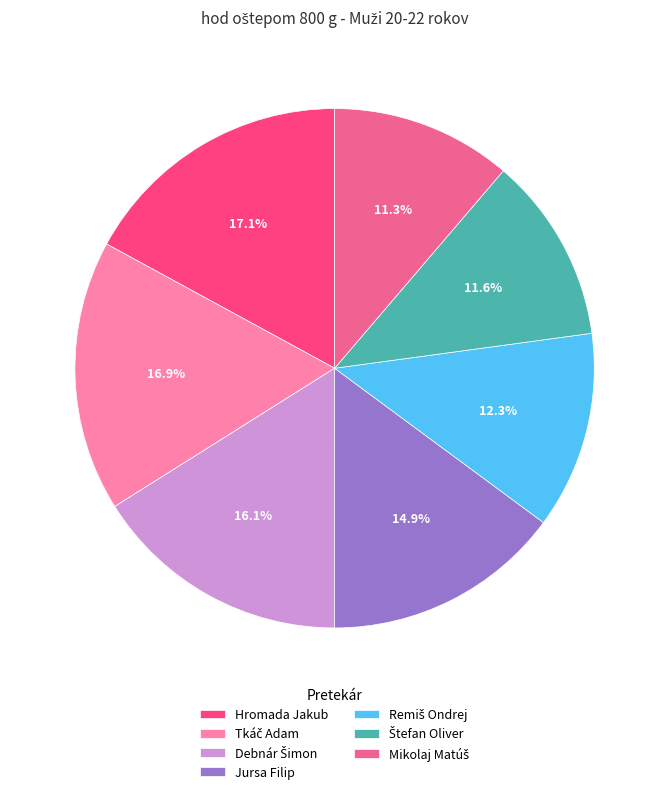

Is there any slice that represents more than half of the pie?

No